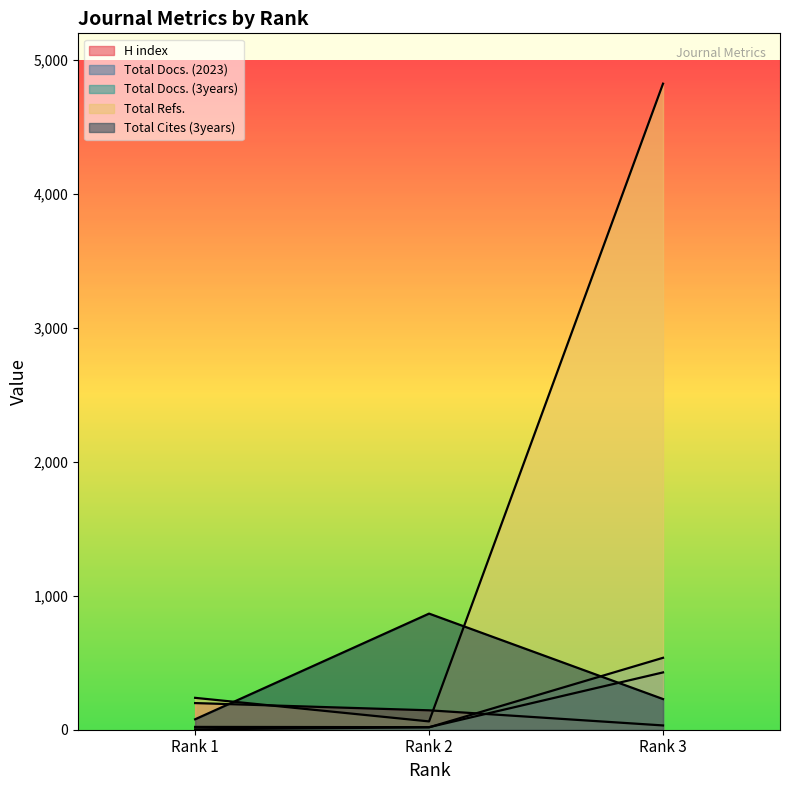

The Total Docs. (3years) series shows 718 at Rank 3. True or false?

False